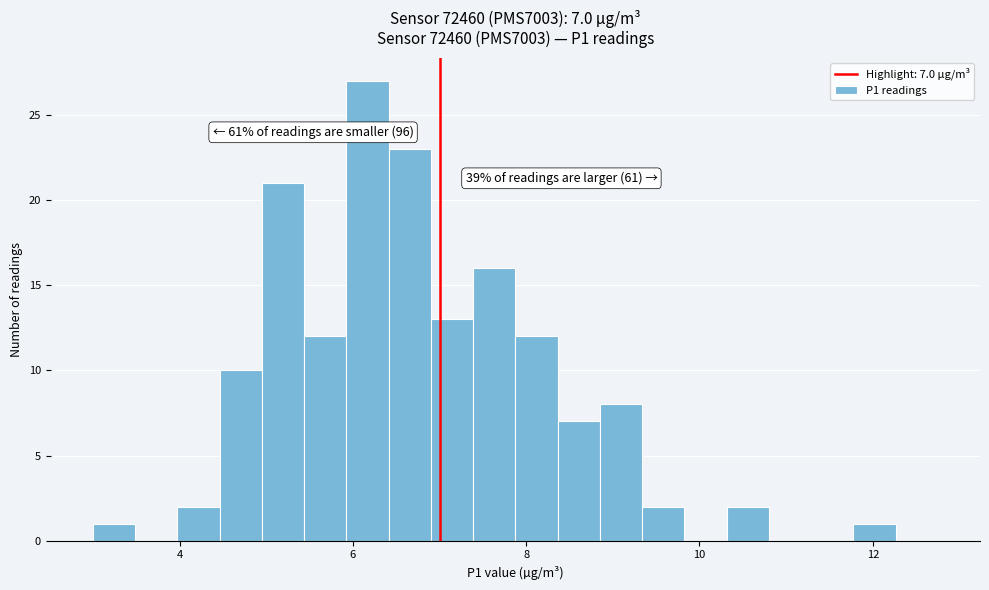

Read against the x-axis, roughly where is the centre of the tallest bar?

6.2